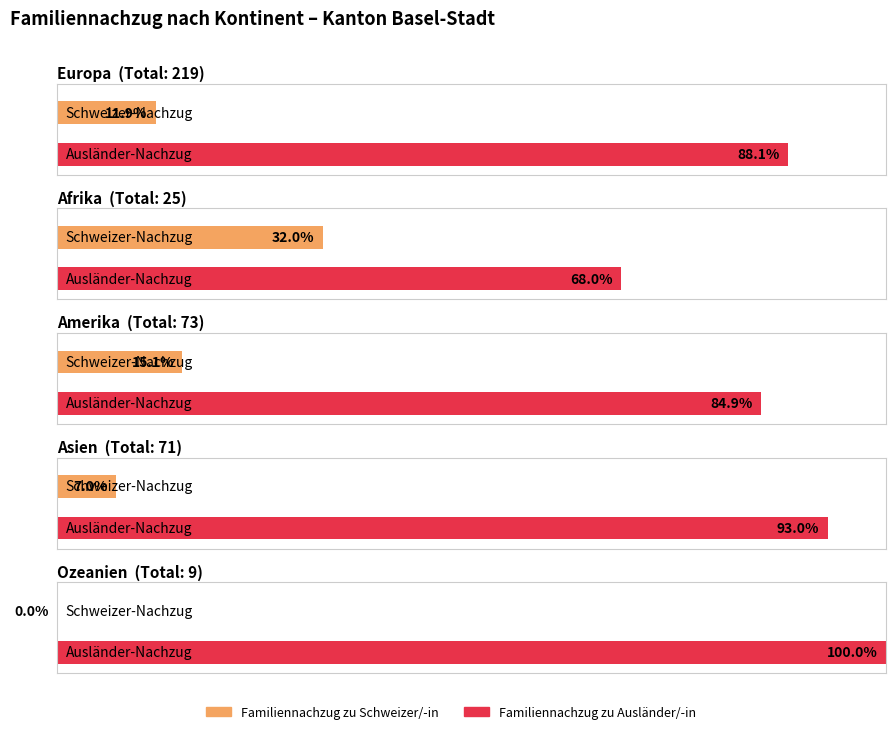

The value of Ehepartner/-innen (Ausl.) at Asien is 10. True or false?

False